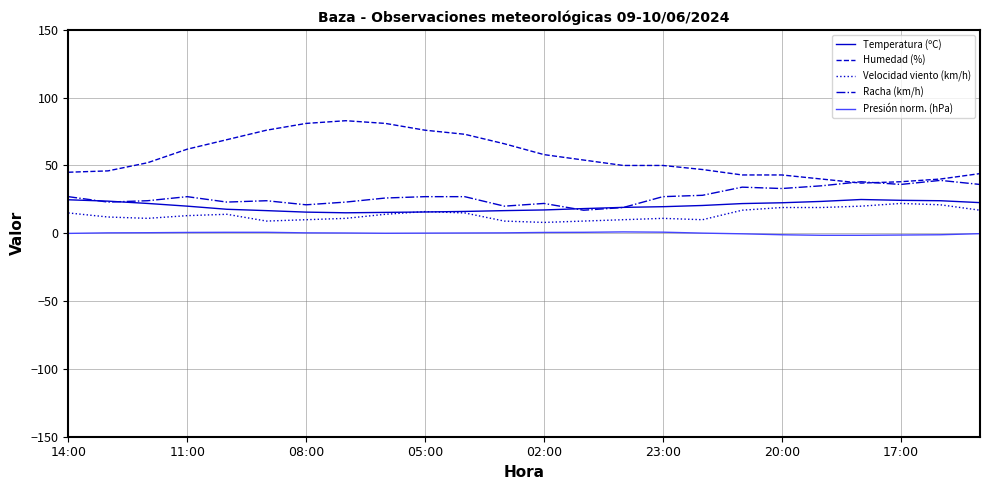

Which series has the widest spread of values?

Humedad (%)